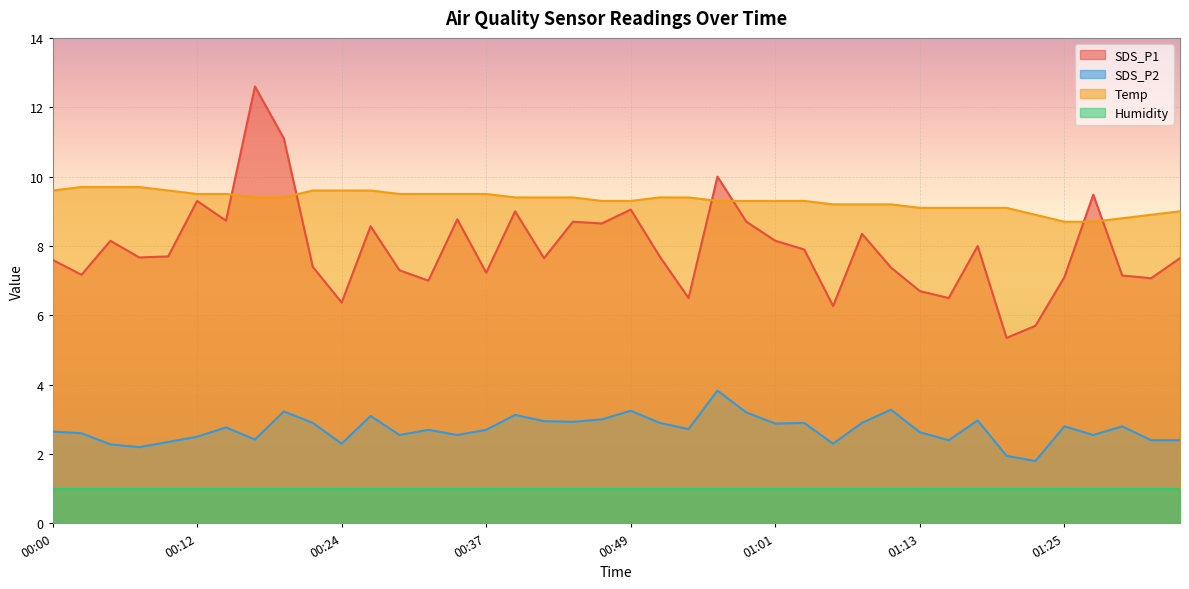

Which label corresponds to the largest value in the chart?

00:17